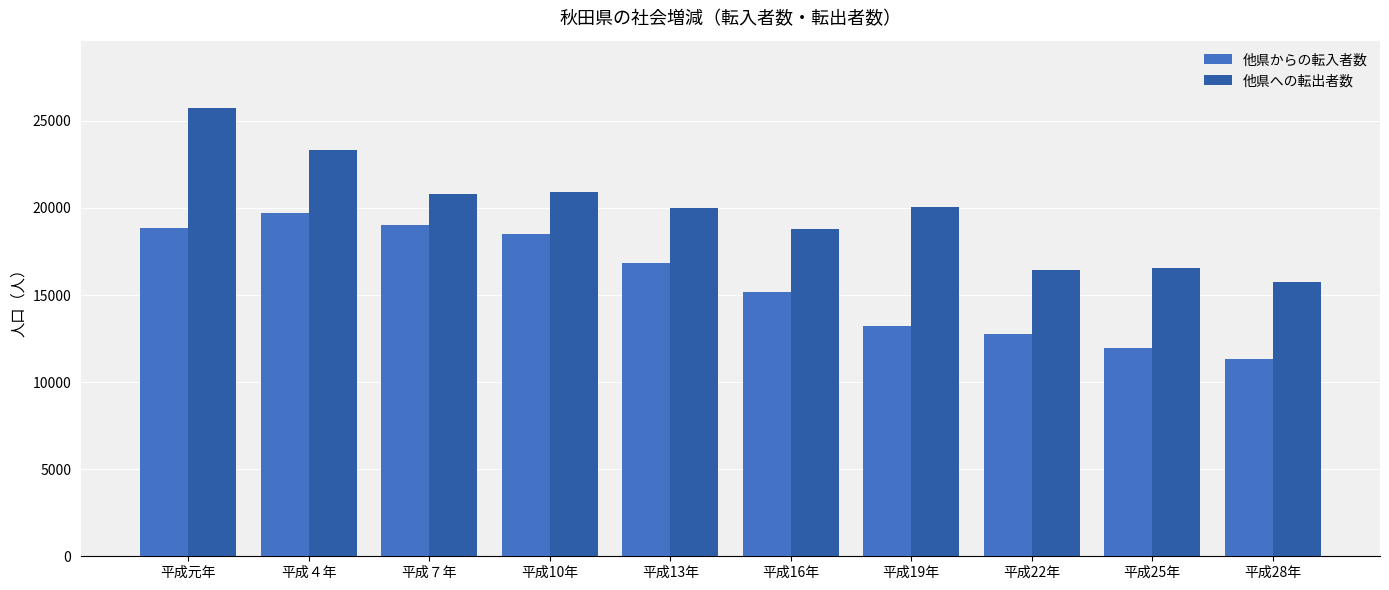

The 他県への転出者数 series shows 18802 at 平成16年. True or false?

True